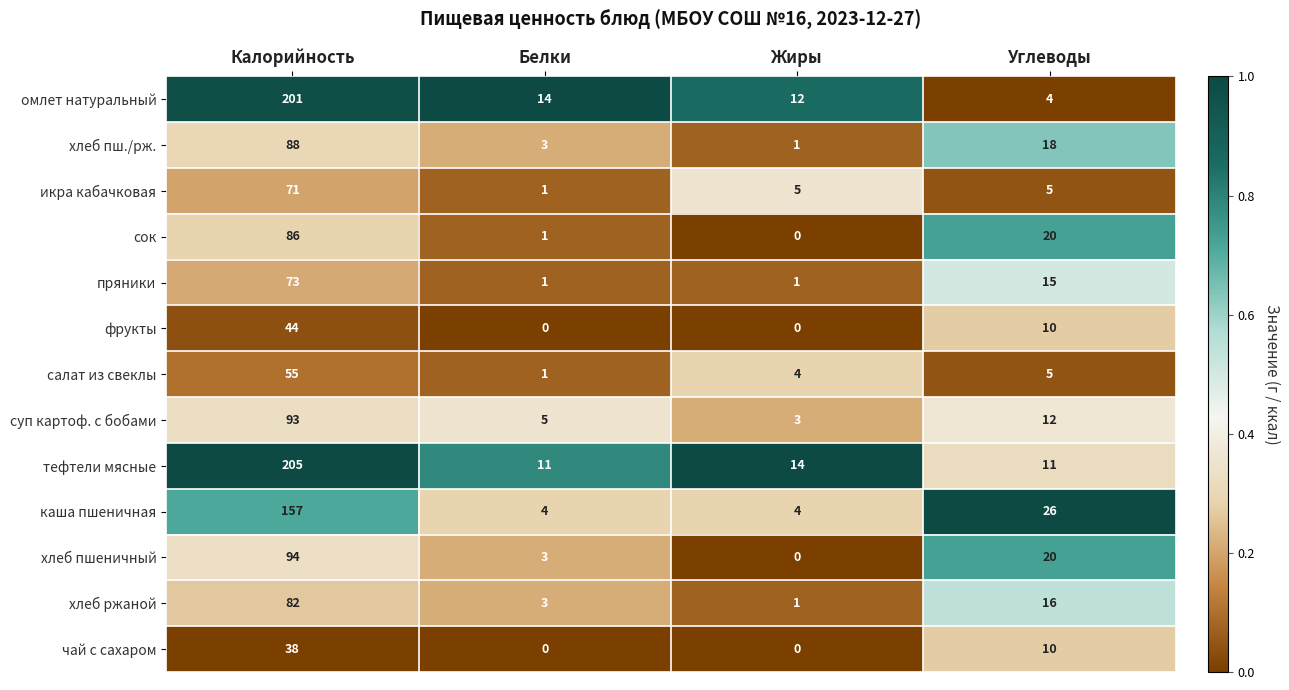

List the series in order of their peak value, lowest first.

чай с сахаром, фрукты, салат из свеклы, икра кабачковая, пряники, хлеб ржаной, сок, хлеб пш./рж., суп картоф. с бобами, хлеб пшеничный, каша пшеничная, омлет натуральный, тефтели мясные